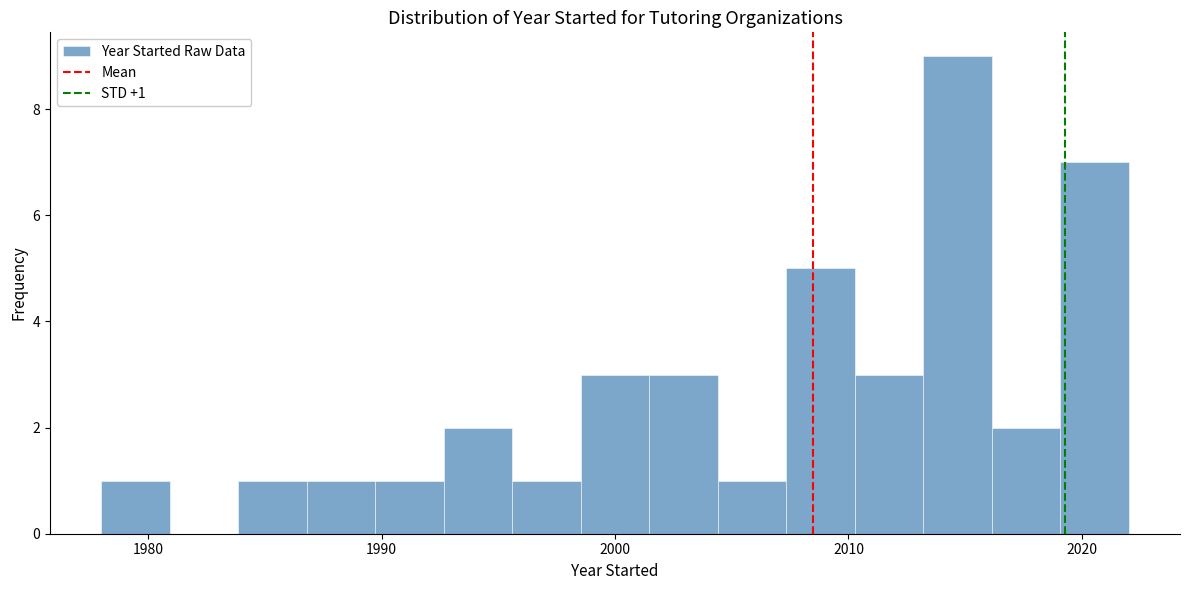

Read against the x-axis, roughly where is the centre of the tallest bar?

2015